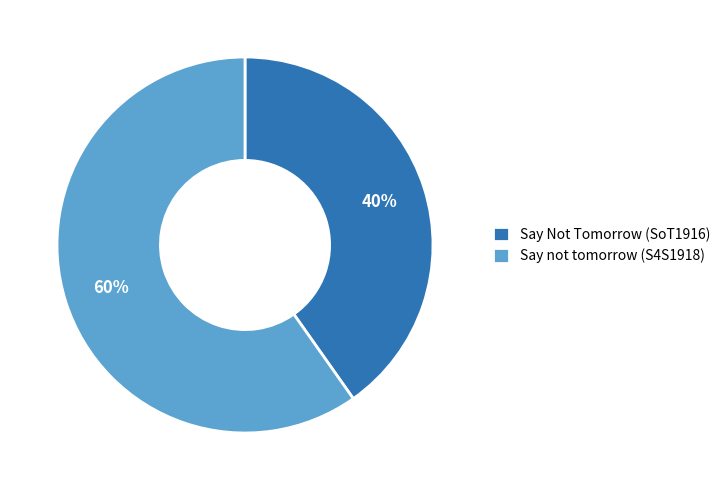

Do Say Not Tomorrow (SoT1916) and Say not tomorrow (S4S1918) together represent more than half of the pie?

Yes